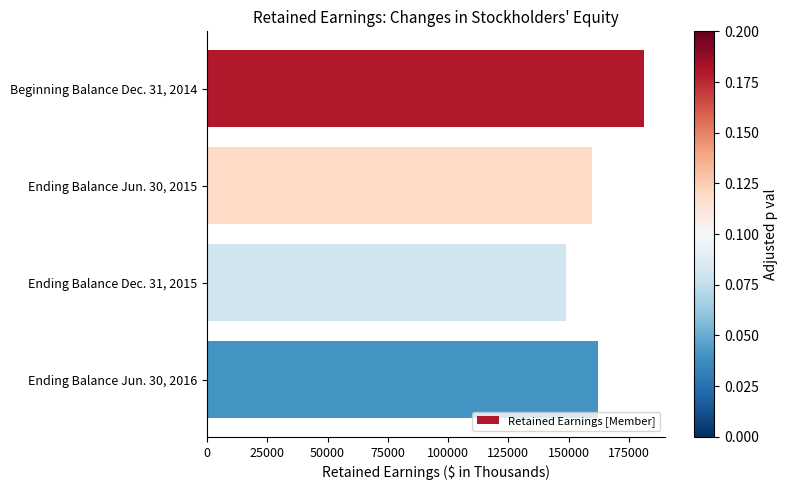

What is the value of the 4th bar from the top?

162363